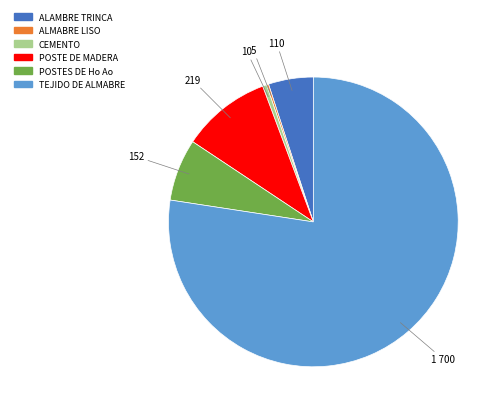

Which category accounts for the majority?

TEJIDO DE ALMABRE